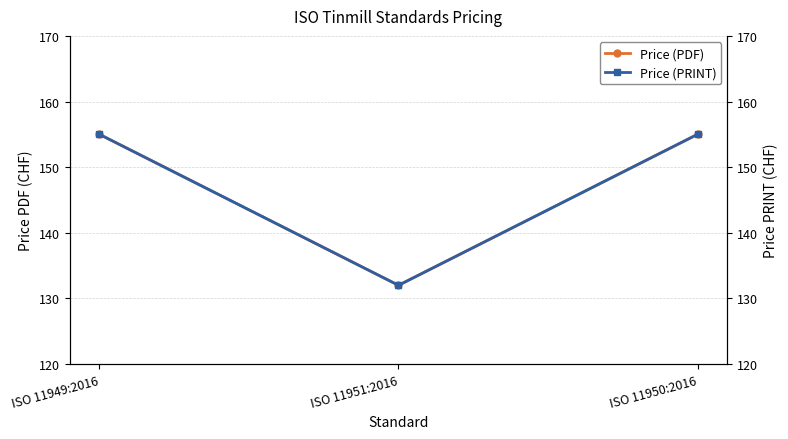

How many values in the Price (PRINT) series are below 155?

1